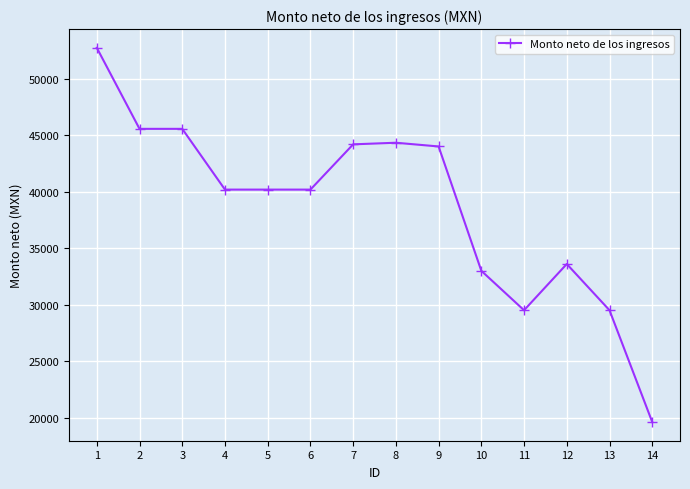

What is the change in value from 2 to 10?

-12571.4